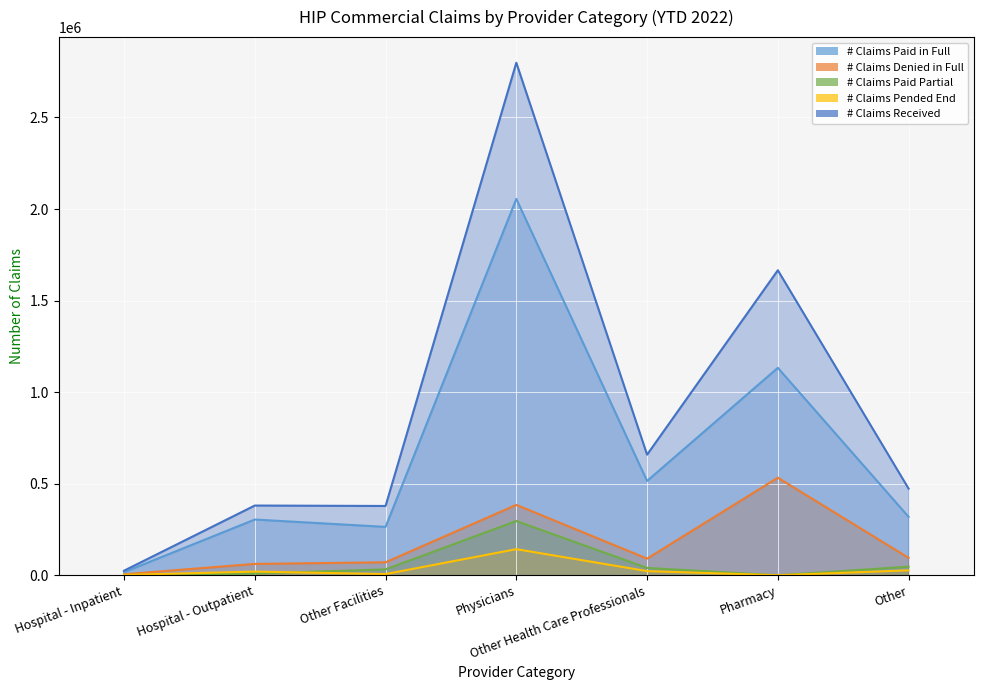

Which category has the lowest value in the # Claims Denied in Full series?

Hospital - Inpatient